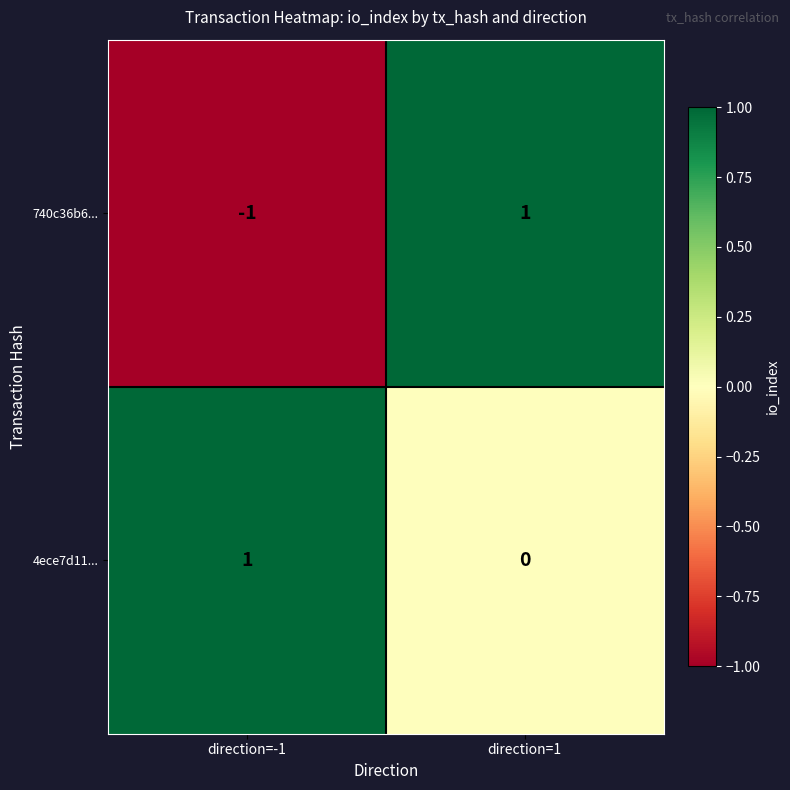

What is the difference between the highest and lowest values at direction=-1?

2